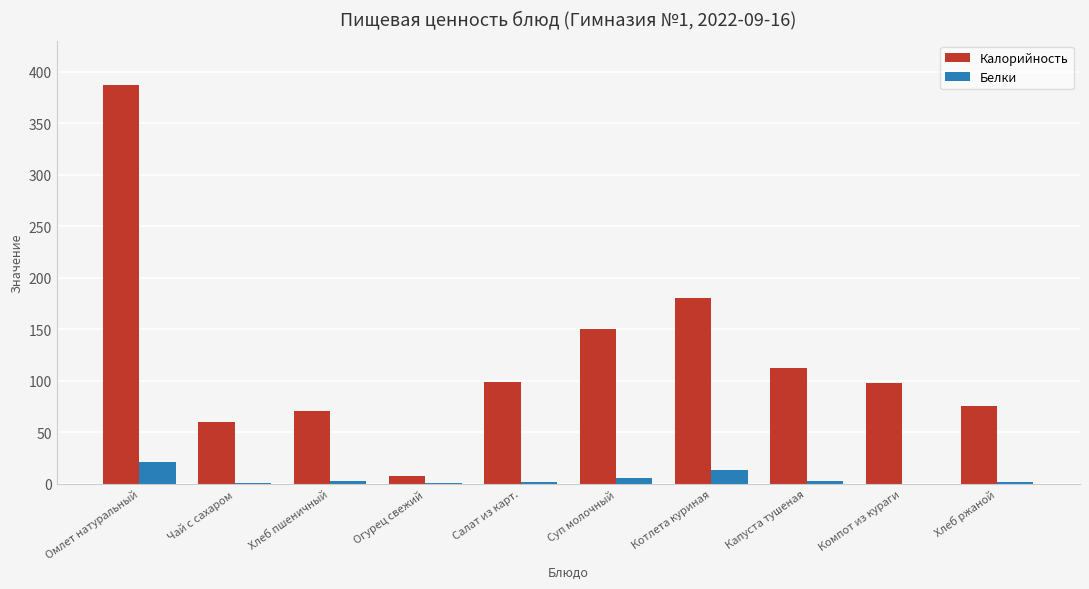

What is the maximum value shown in the chart?

387.0